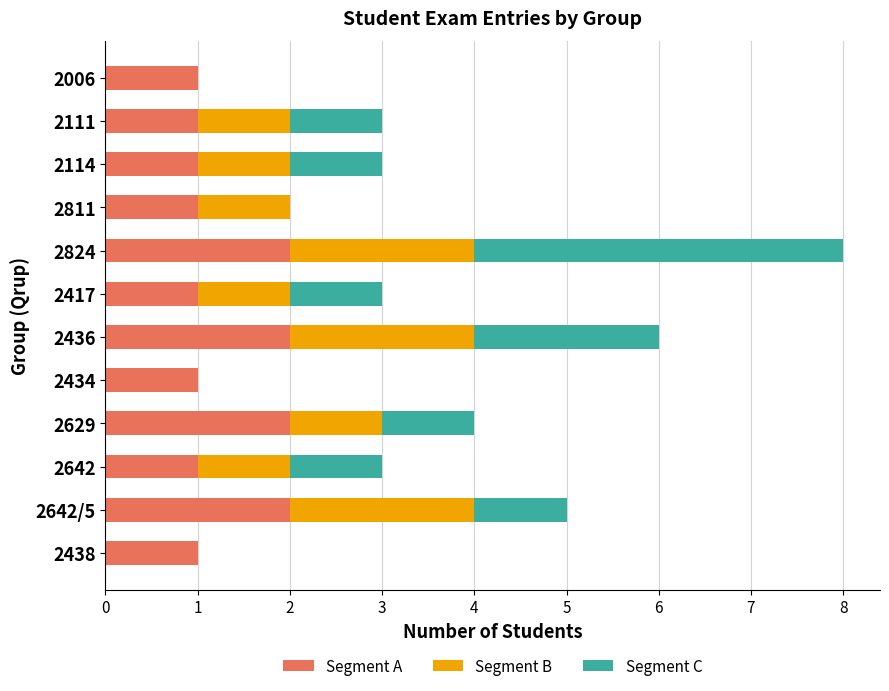

What is the sum of the Segment A values at 2114 and 2436?

3